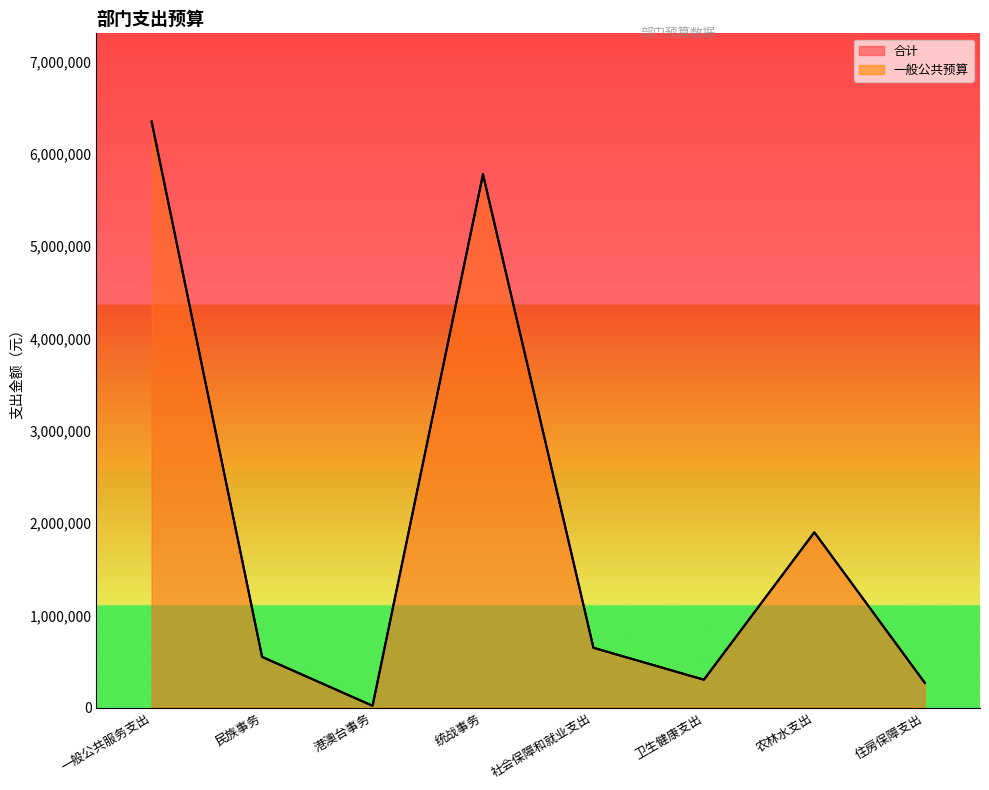

Reading left to right, list all the values displayed in this chart.

合计: 一般公共服务支出=6354362	民族事务=550000	港澳台事务=20000	统战事务=5784362	社会保障和就业支出=648490	卫生健康支出=302670	农林水支出=1900000	住房保障支出=269028
一般公共预算: 一般公共服务支出=6344362	民族事务=550000	港澳台事务=20000	统战事务=5774362	社会保障和就业支出=648490	卫生健康支出=302670	农林水支出=1900000	住房保障支出=269028